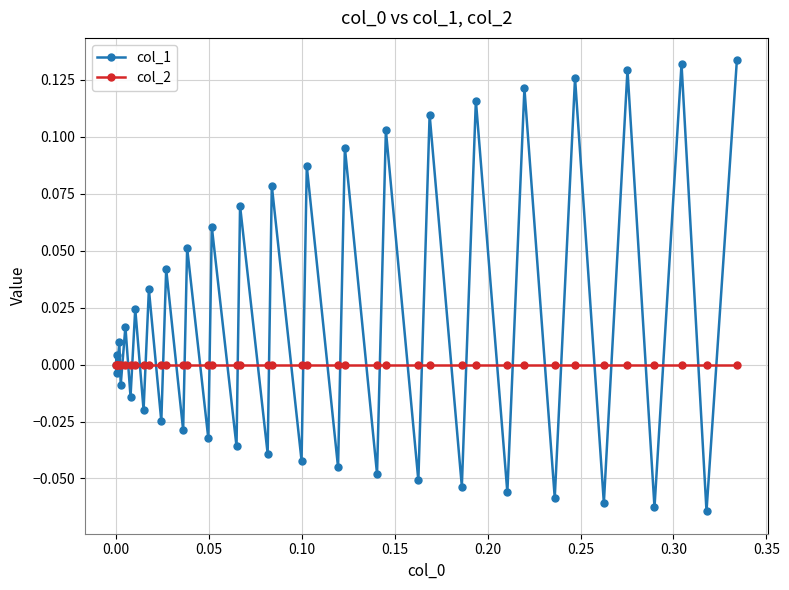

Which series has the widest spread of values?

col_1